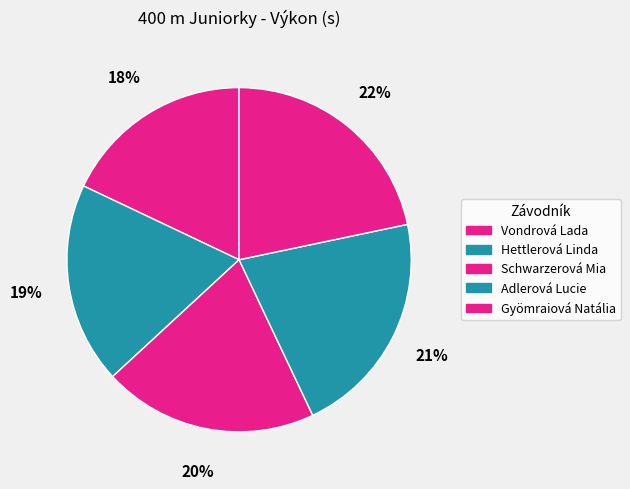

Does Vondrová Lada represent more than half of the total?

No